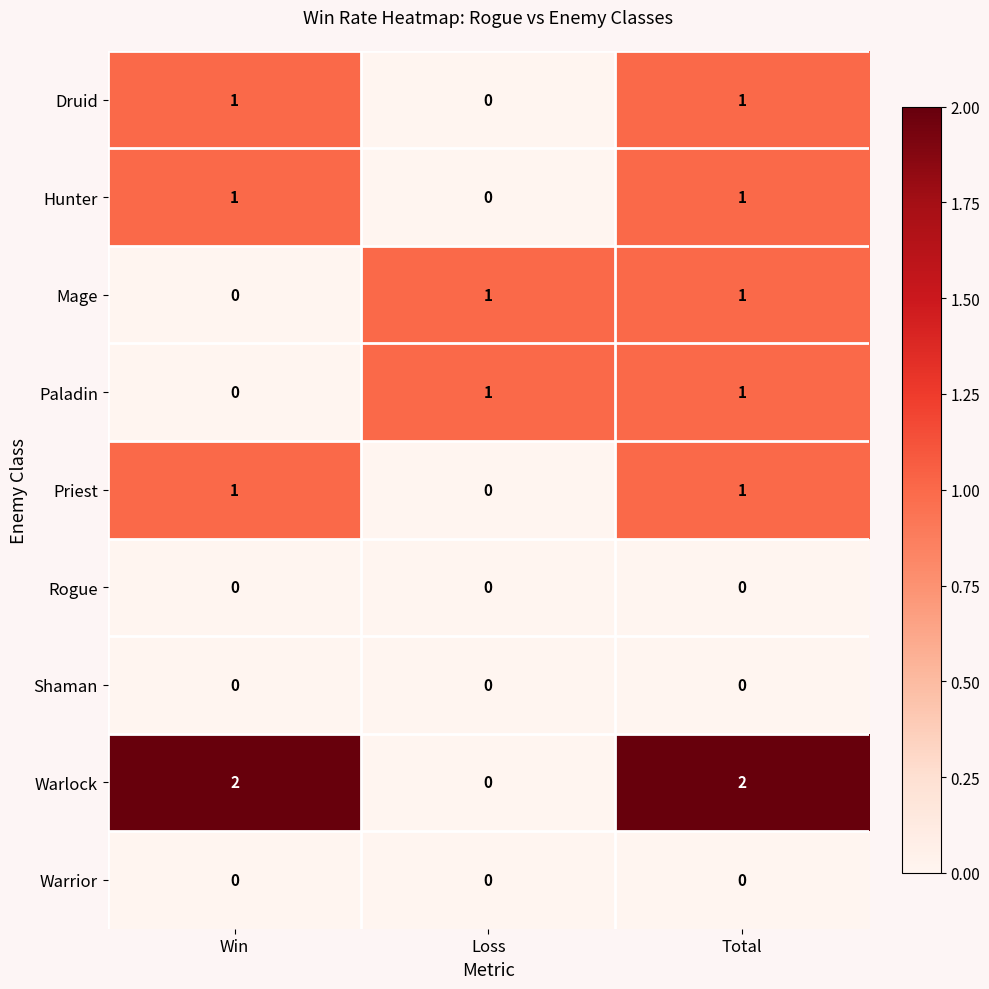

Which series changed the most between Win and Loss?

Warlock